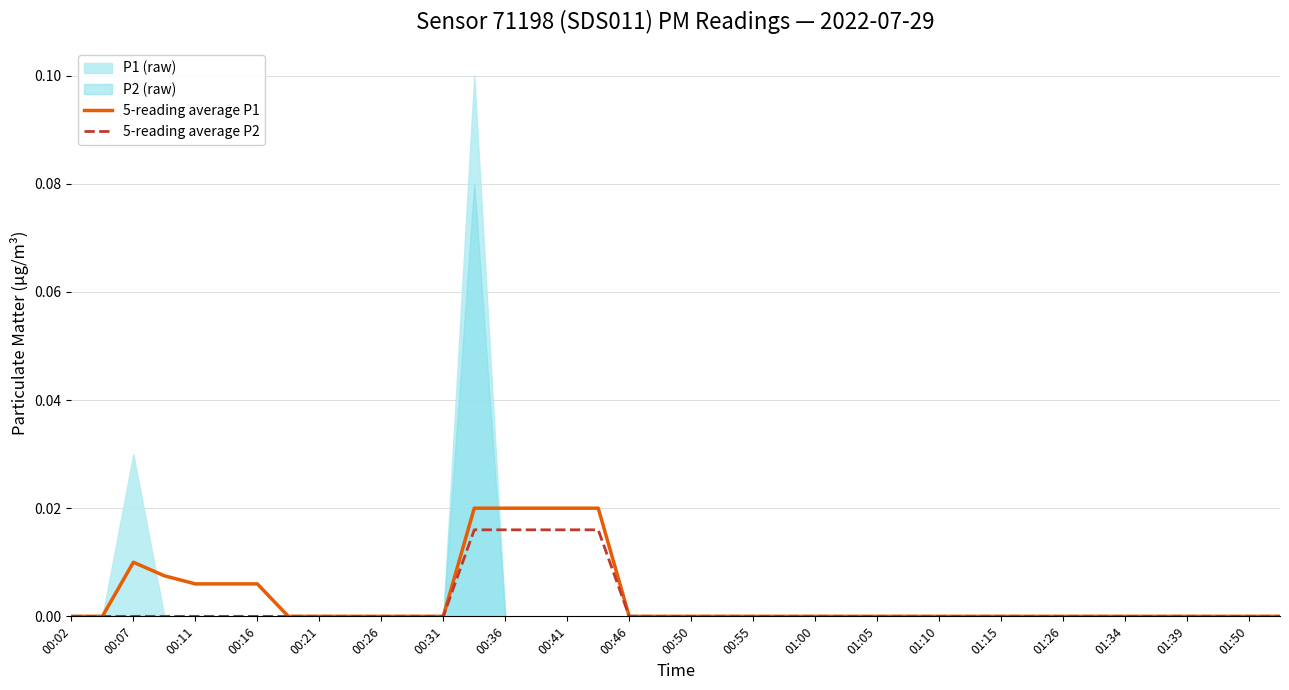

At which label is 5-reading average P1 closest to 0?

00:02